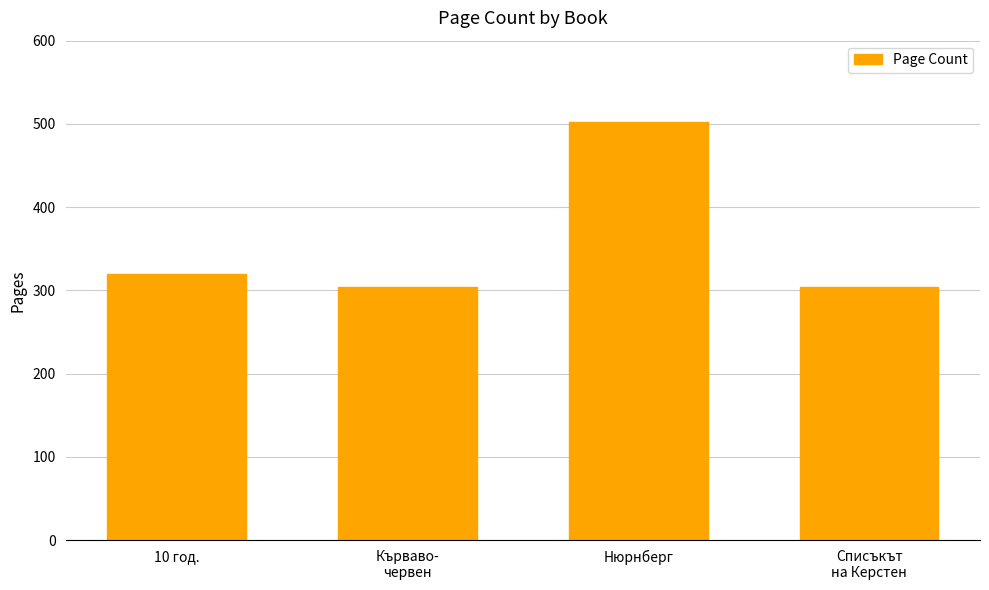

How many series are shown in this chart?

1